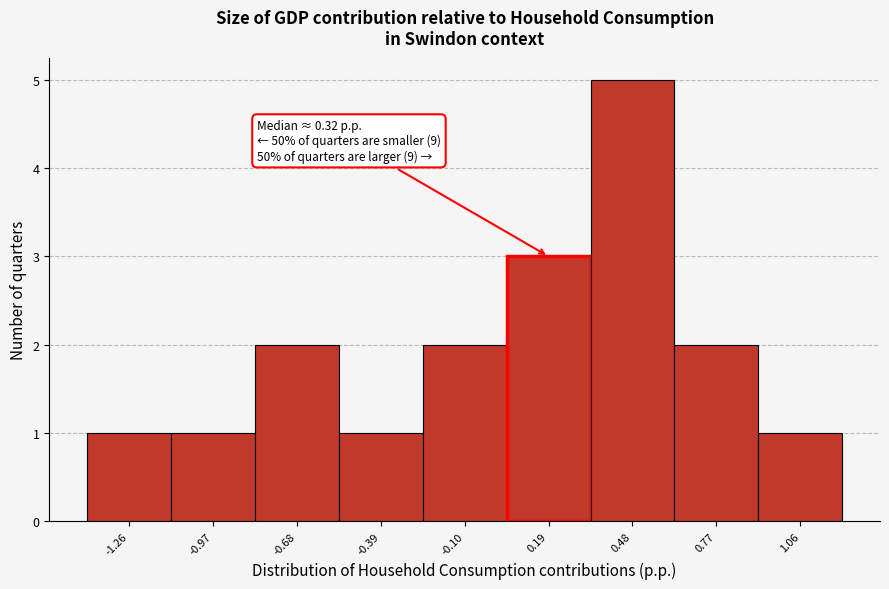

Over which range of the x-axis is the bar tallest?

0.35 to 0.60